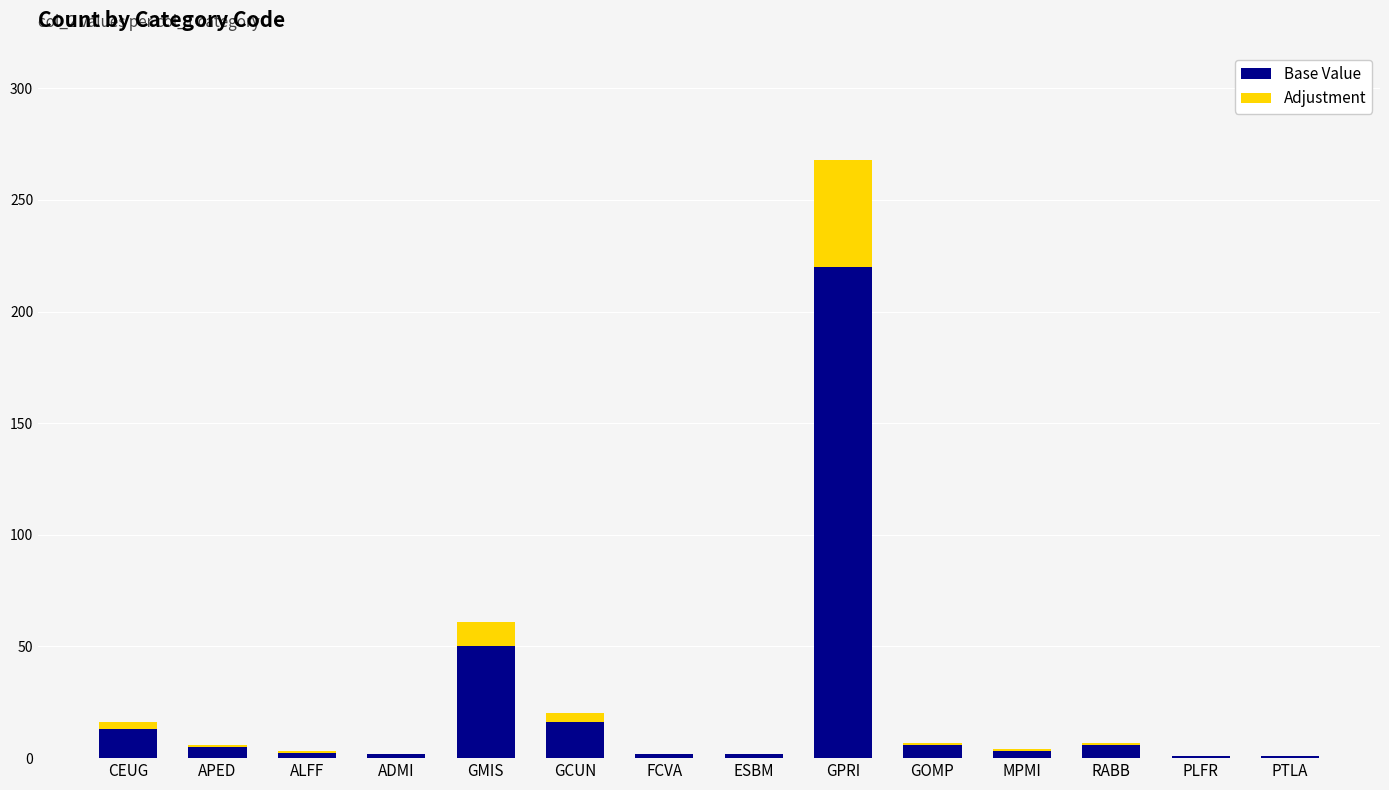

Does the chart contain stacked bars?

Yes